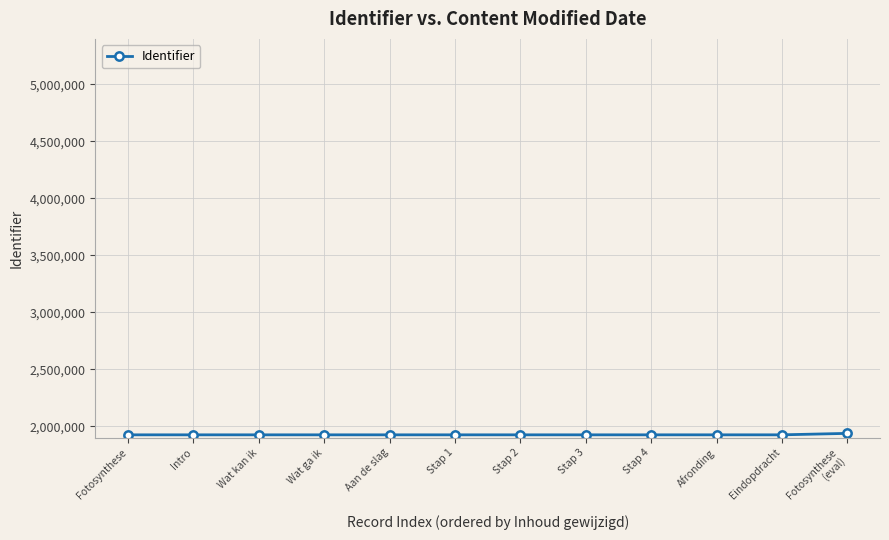

What is the change in value from Fotosynthese to Stap 1?

+12